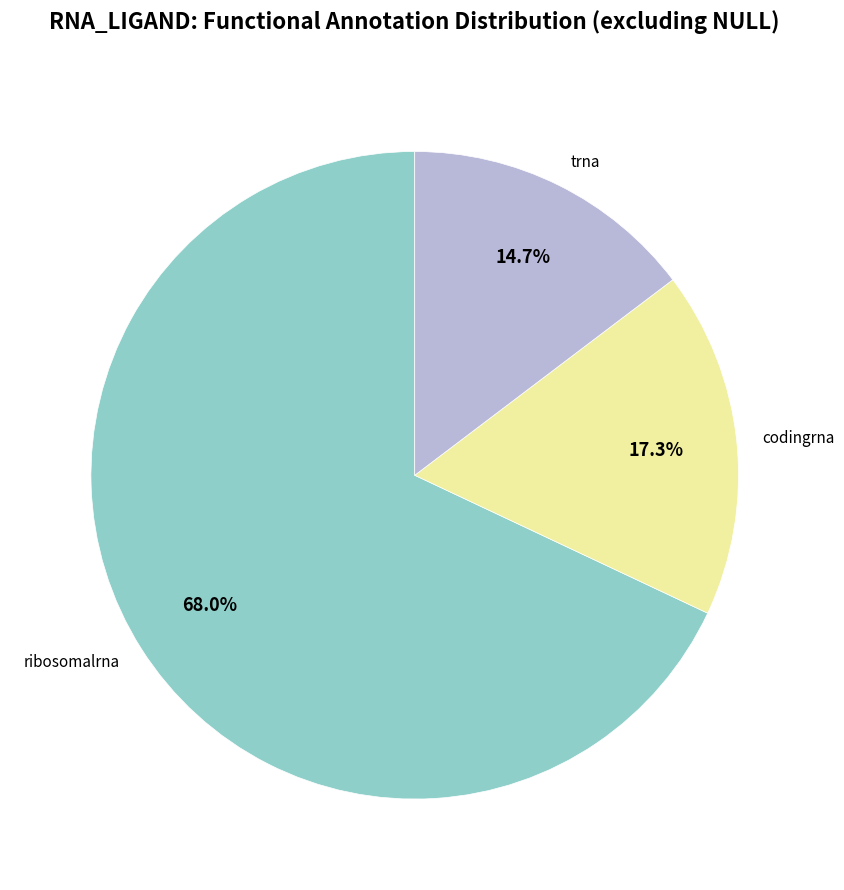

Count the number of slices in the pie.

3